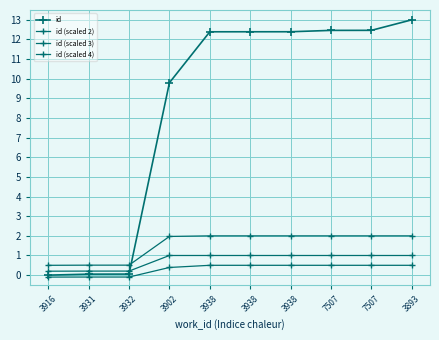

How many values in the id (scaled 4) series are below 0?

3